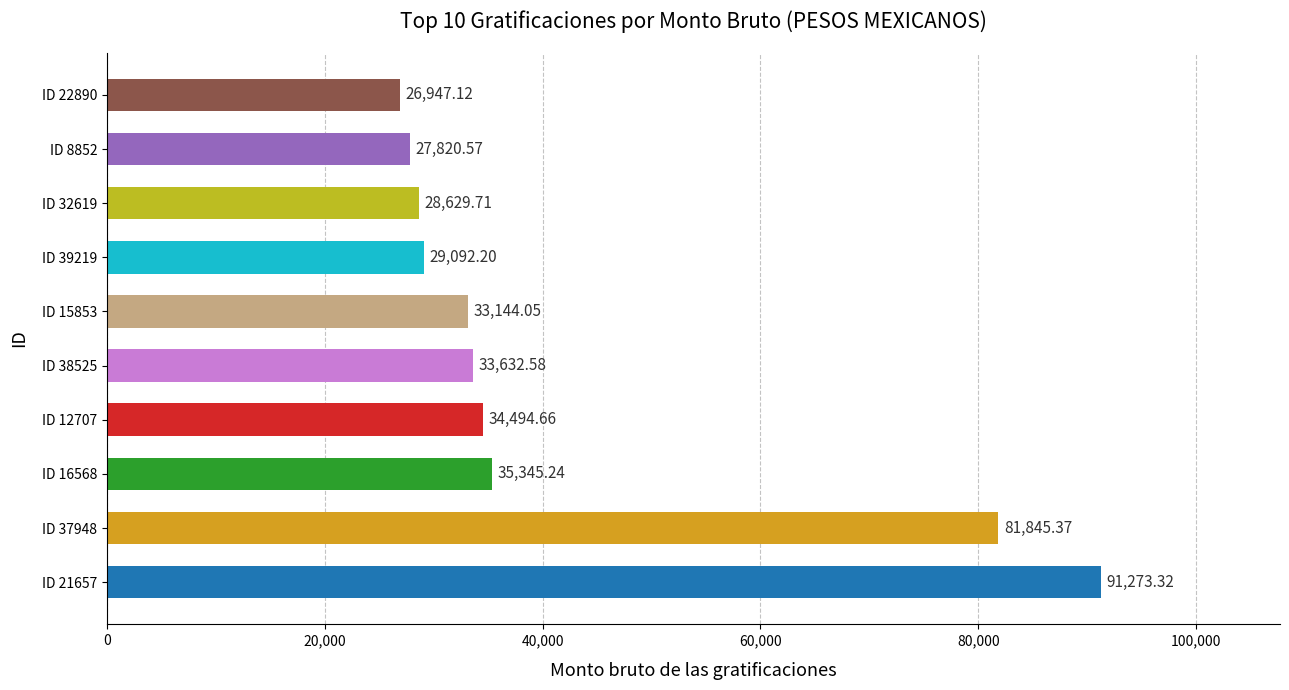

What is the difference between the maximum and minimum values?

64326.2